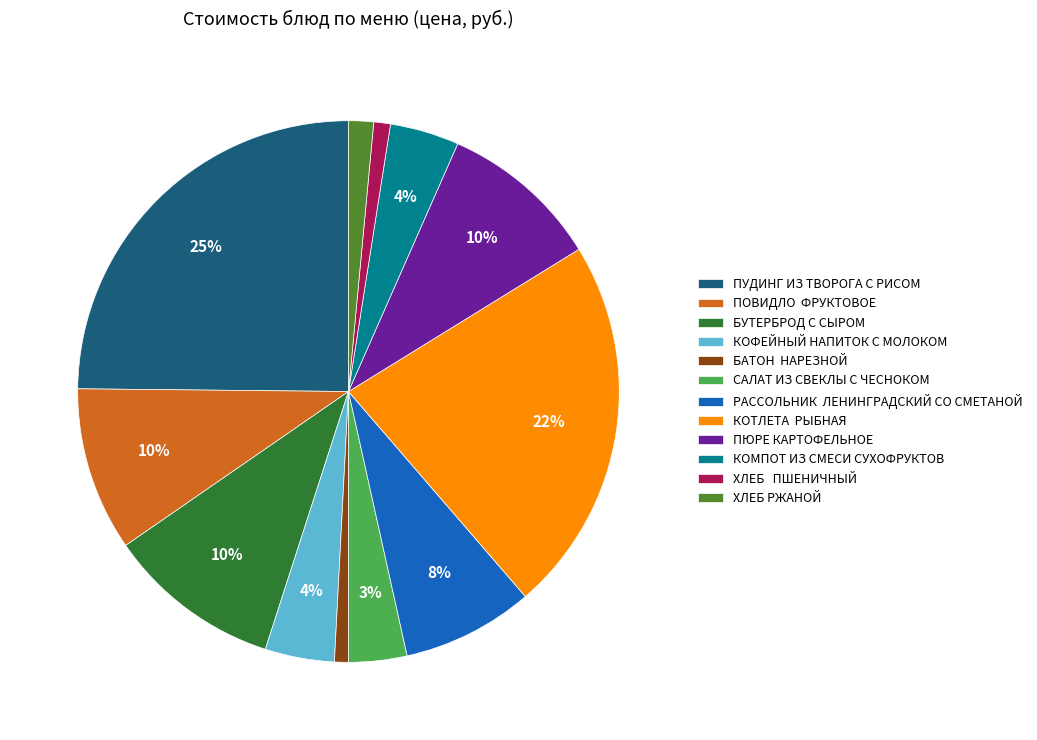

Is it true that КОМПОТ ИЗ СМЕСИ СУХОФРУКТОВ is 10% of the pie?

False